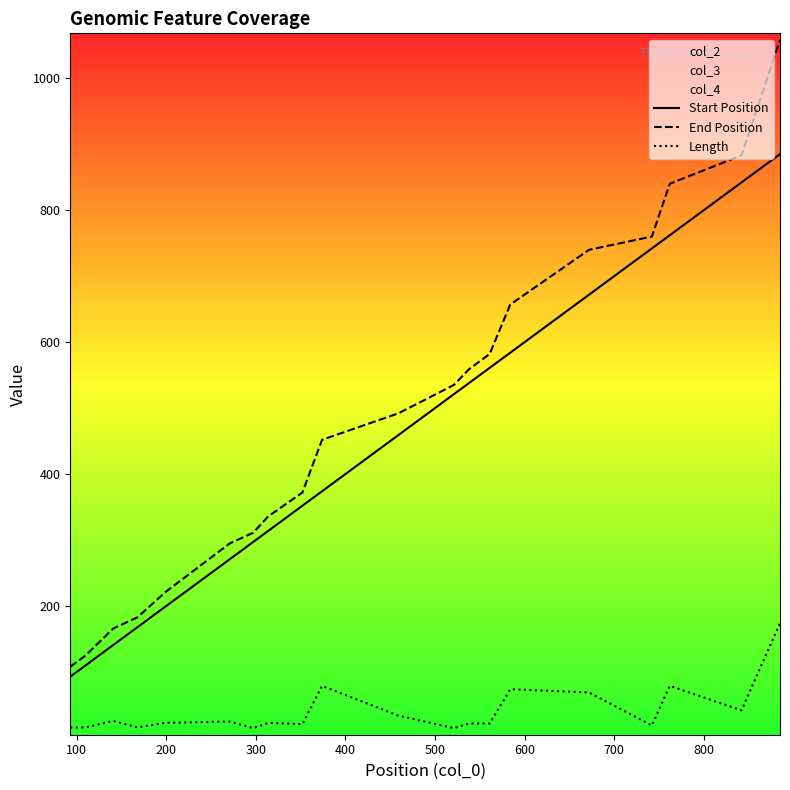

Rank the series by their maximum value, from lowest to highest.

Length, Start Position, End Position